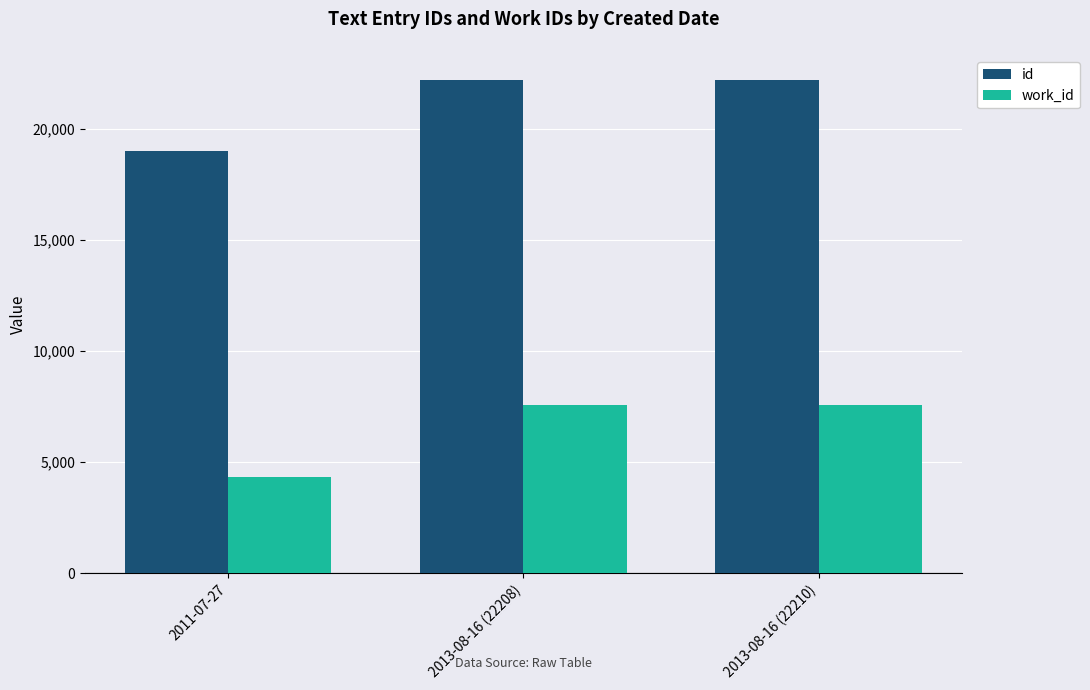

How many categories are shown in the chart?

3